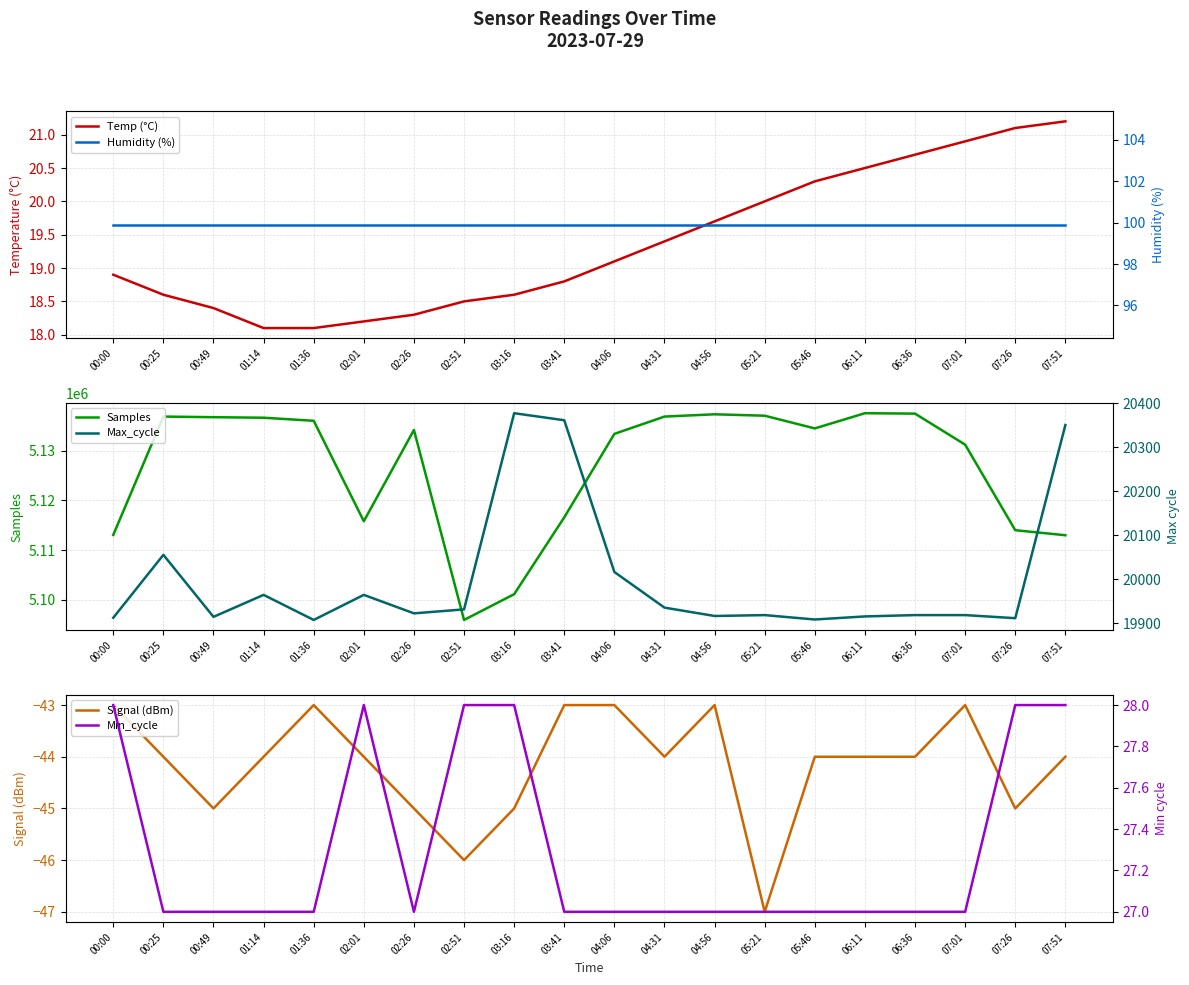

What position from the left is 02:26?

7